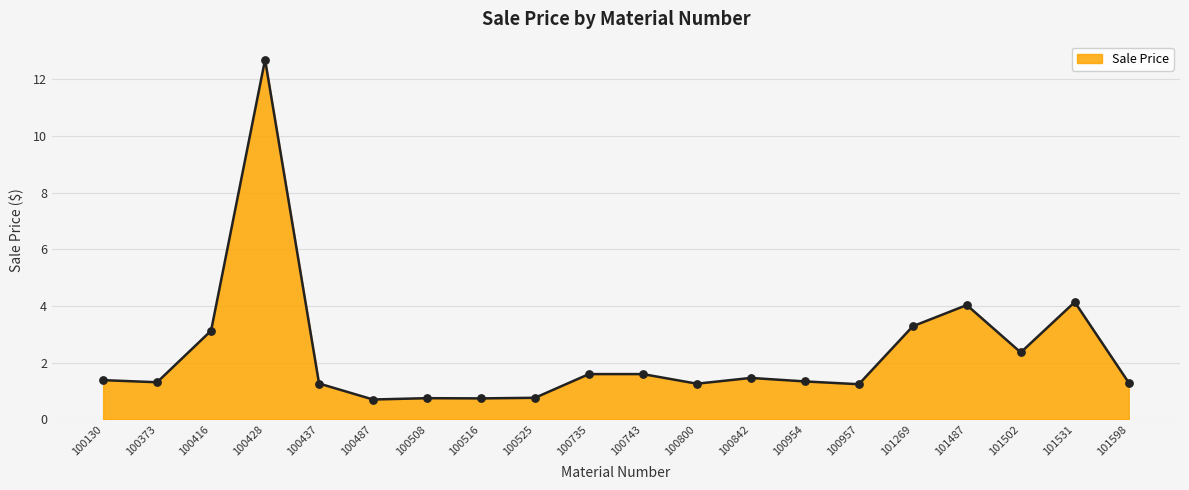

Which has a higher value, 101502 or 100525?

101502